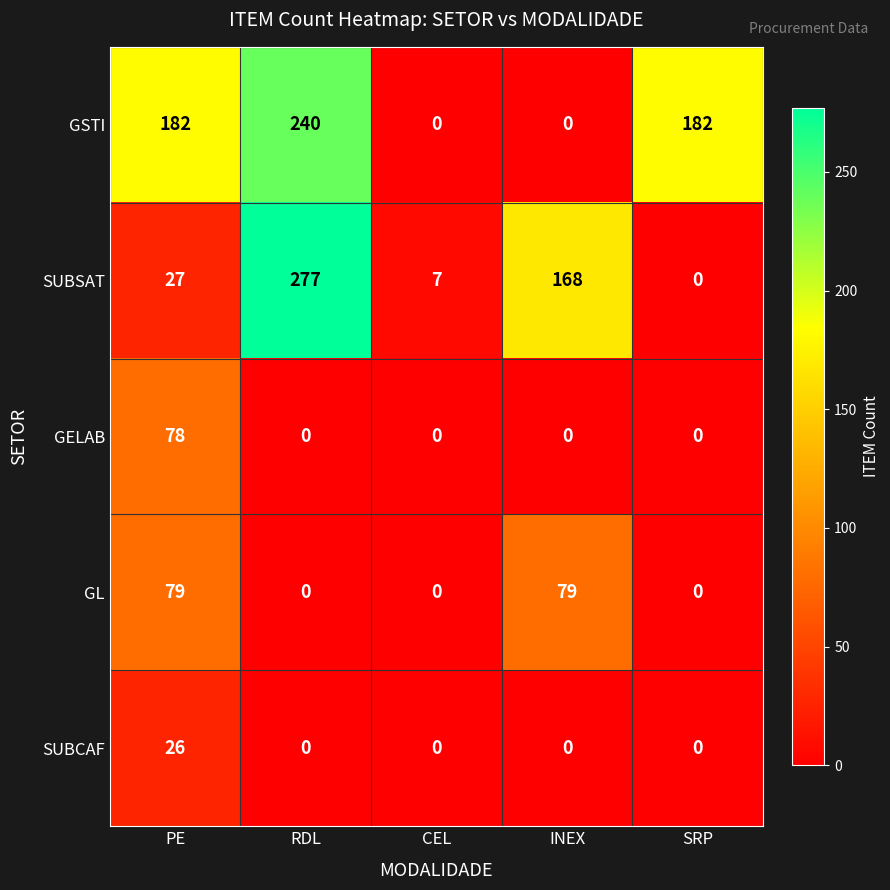

Reading left to right, what are all the values shown in this chart?

GSTI: PE=182	RDL=240	CEL=0	INEX=0	SRP=182
SUBSAT: PE=27	RDL=277	CEL=7	INEX=168	SRP=0
GELAB: PE=78	RDL=0	CEL=0	INEX=0	SRP=0
GL: PE=79	RDL=0	CEL=0	INEX=79	SRP=0
SUBCAF: PE=26	RDL=0	CEL=0	INEX=0	SRP=0